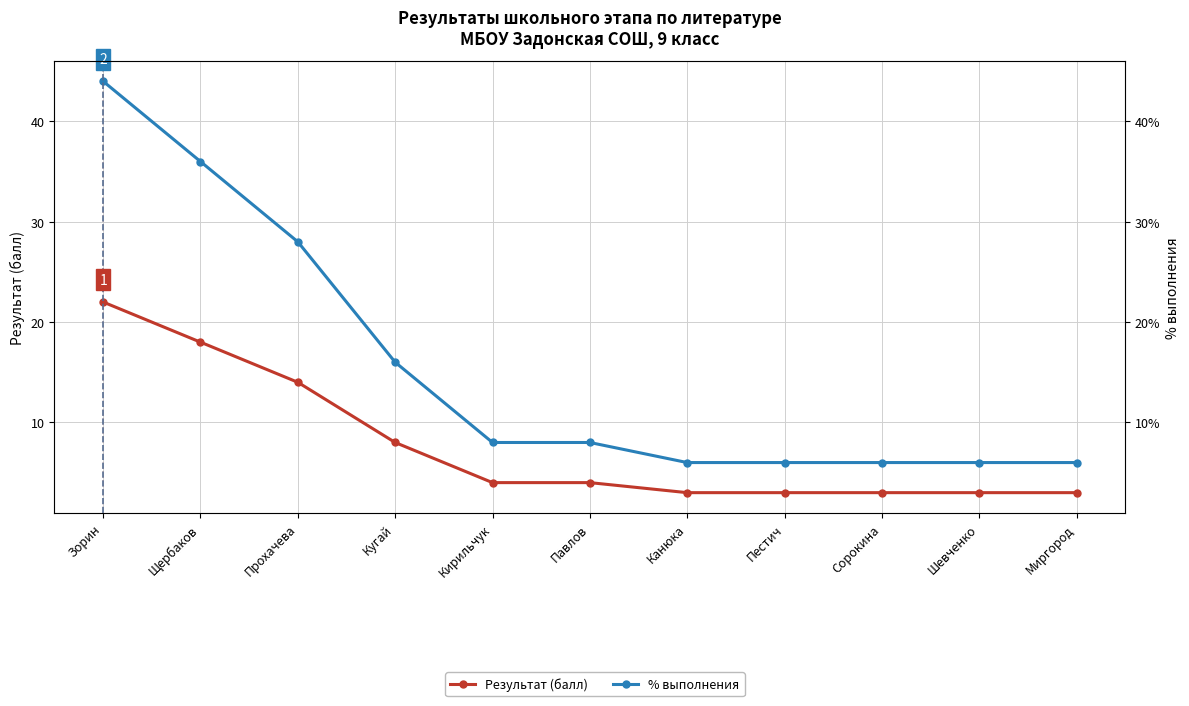

Which series has the largest total across all categories?

% выполнения